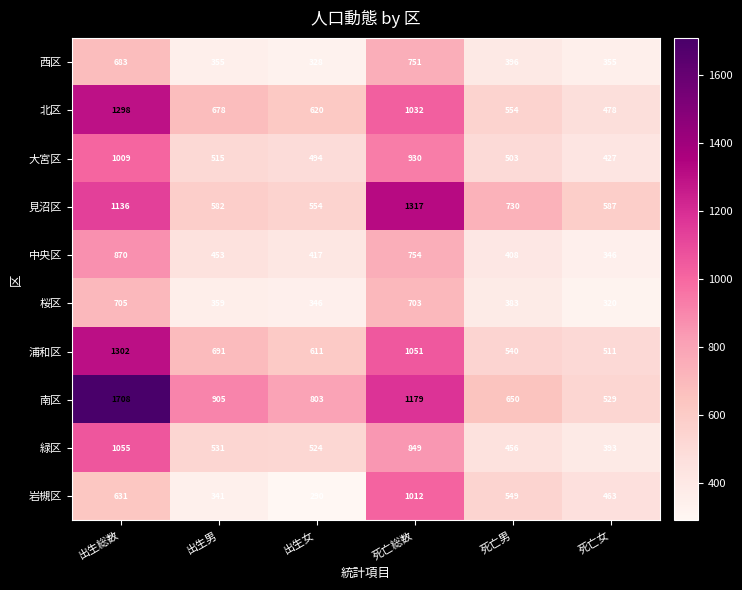

The 大宮区 series shows 494 at 出生女. True or false?

True